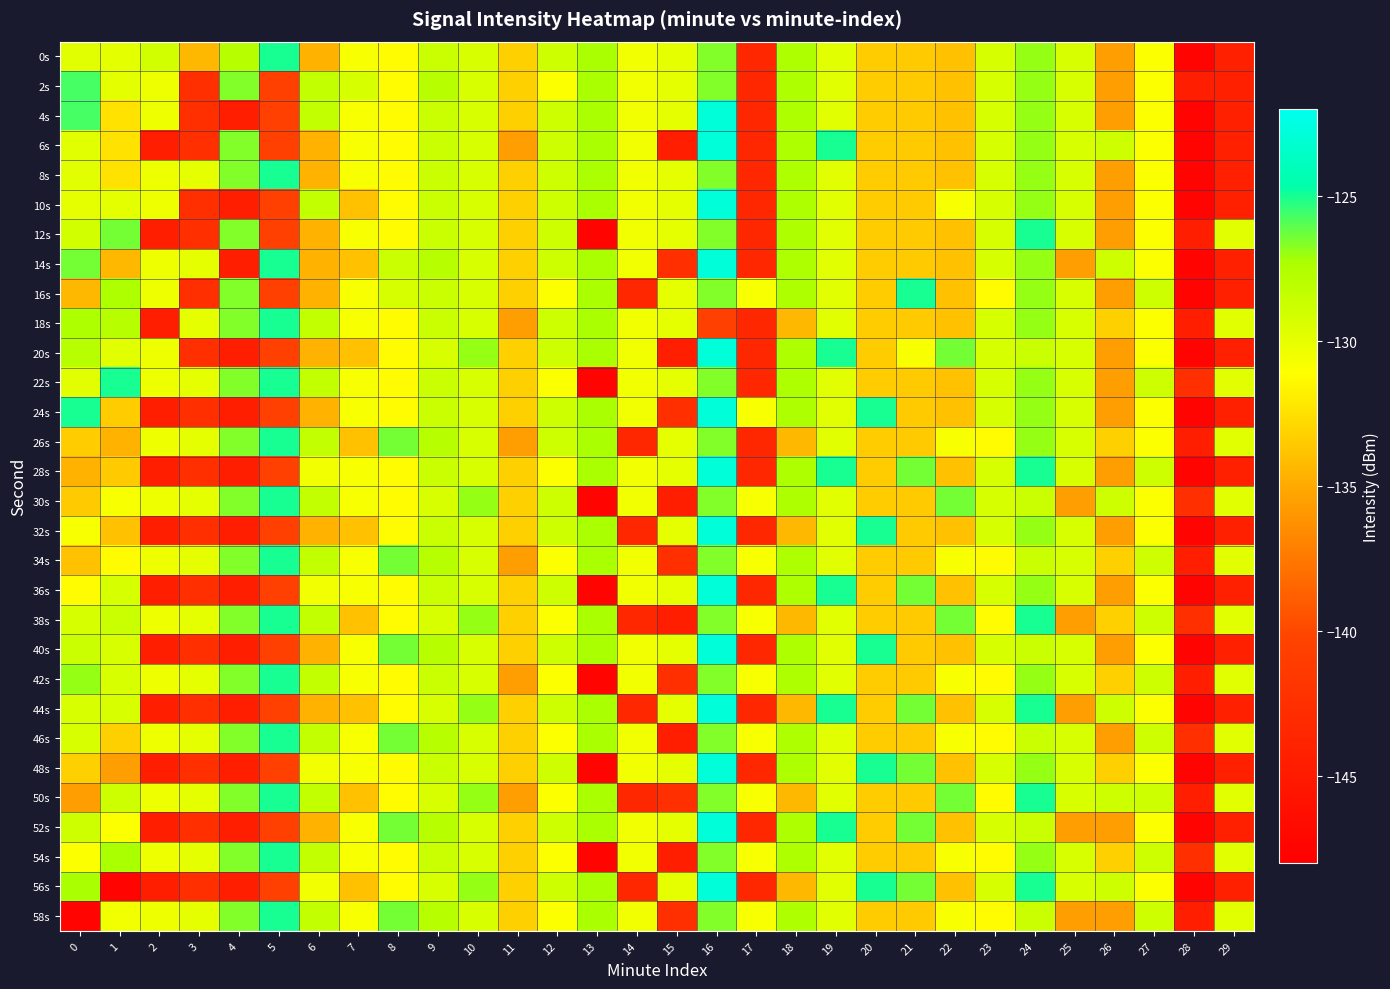

What is the spread (max minus min) of values at 1?

22.4